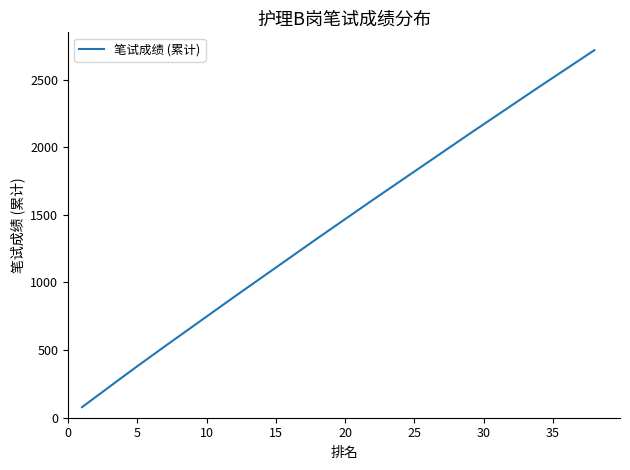

What is the difference between the maximum and minimum values?

2639